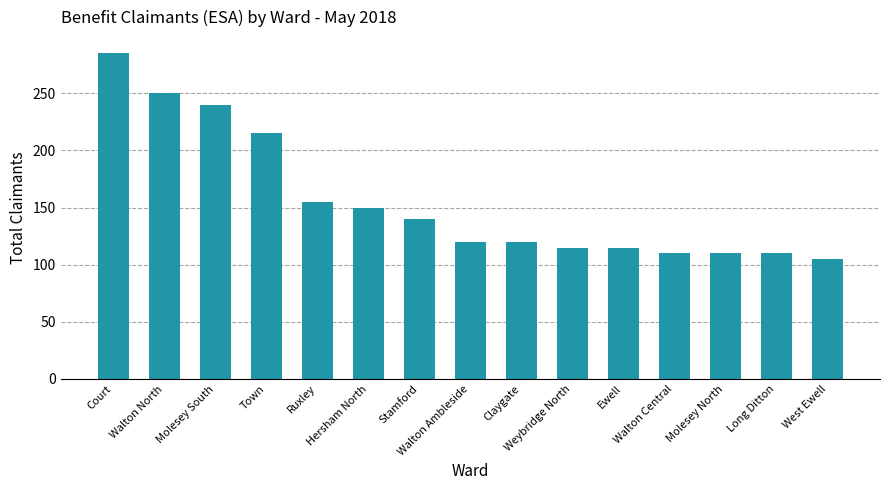

Reading left to right, extract all data points from this chart.

Court=285	Walton North=250	Molesey South=240	Town=215	Ruxley=155	Hersham North=150	Stamford=140	Walton Ambleside=120	Claygate=120	Weybridge North=115	Ewell=115	Walton Central=110	Molesey North=110	Long Ditton=110	West Ewell=105